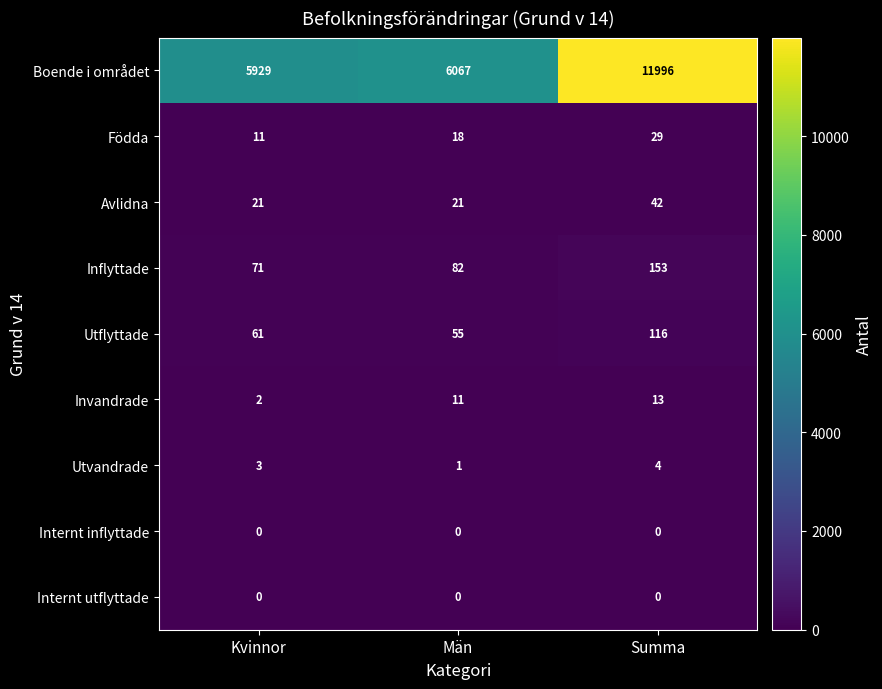

Reading right to left, transcribe all the data shown in this chart.

Boende i området: Summa=11996	Män=6067	Kvinnor=5929
Födda: Summa=29	Män=18	Kvinnor=11
Avlidna: Summa=42	Män=21	Kvinnor=21
Inflyttade: Summa=153	Män=82	Kvinnor=71
Utflyttade: Summa=116	Män=55	Kvinnor=61
Invandrade: Summa=13	Män=11	Kvinnor=2
Utvandrade: Summa=4	Män=1	Kvinnor=3
Internt inflyttade: Summa=0	Män=0	Kvinnor=0
Internt utflyttade: Summa=0	Män=0	Kvinnor=0